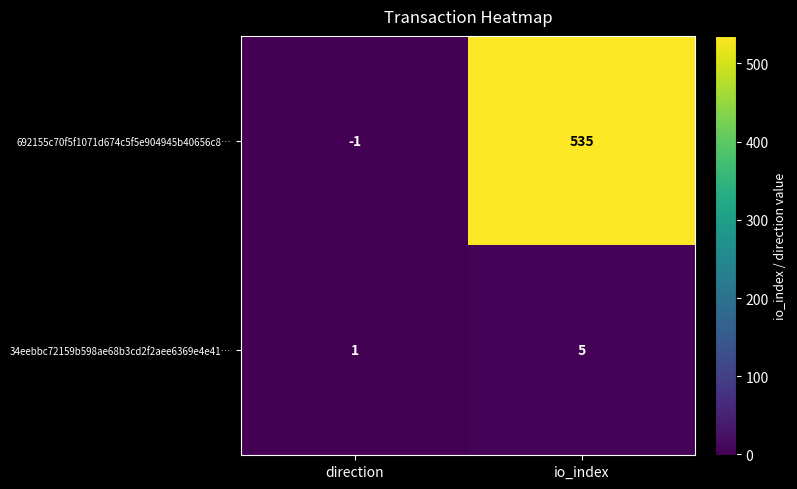

What is the sum of the 692155c70f5f1071d674c5f5e904945b40656c8… values at io_index and direction?

534